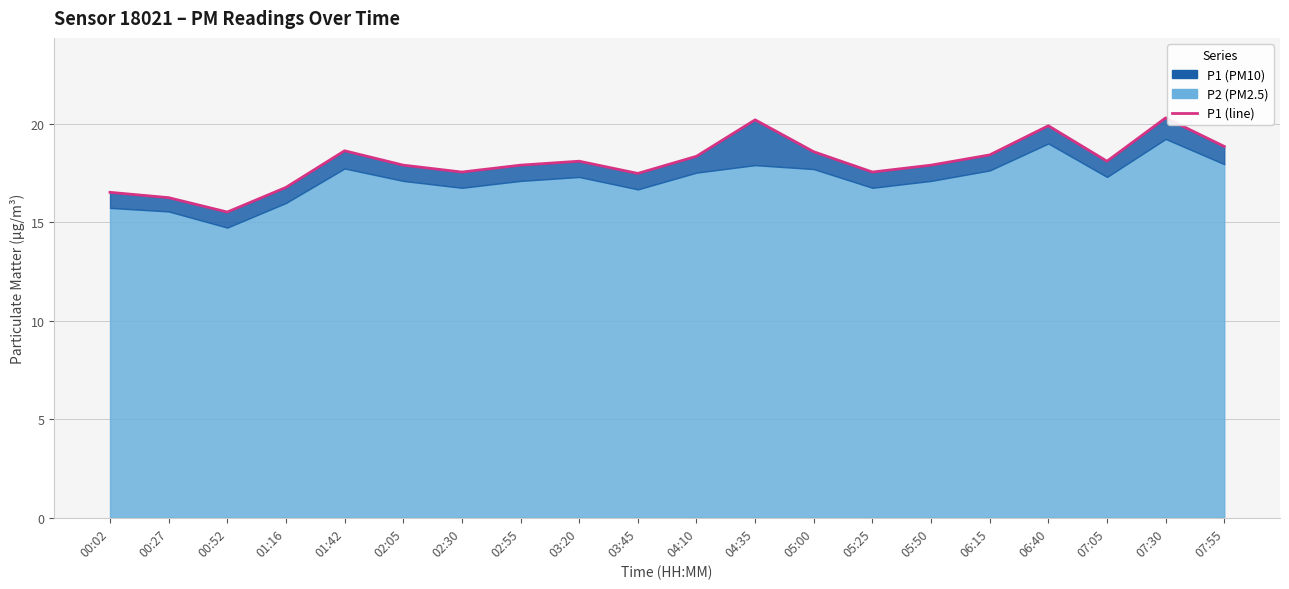

Reading left to right, list all the values displayed in this chart.

16.5	16.2	15.5	16.8	18.6	17.9	17.6	17.9	18.1	17.5	18.4	20.2	18.6	17.6	17.9	18.4	19.9	18.1	20.3	18.9